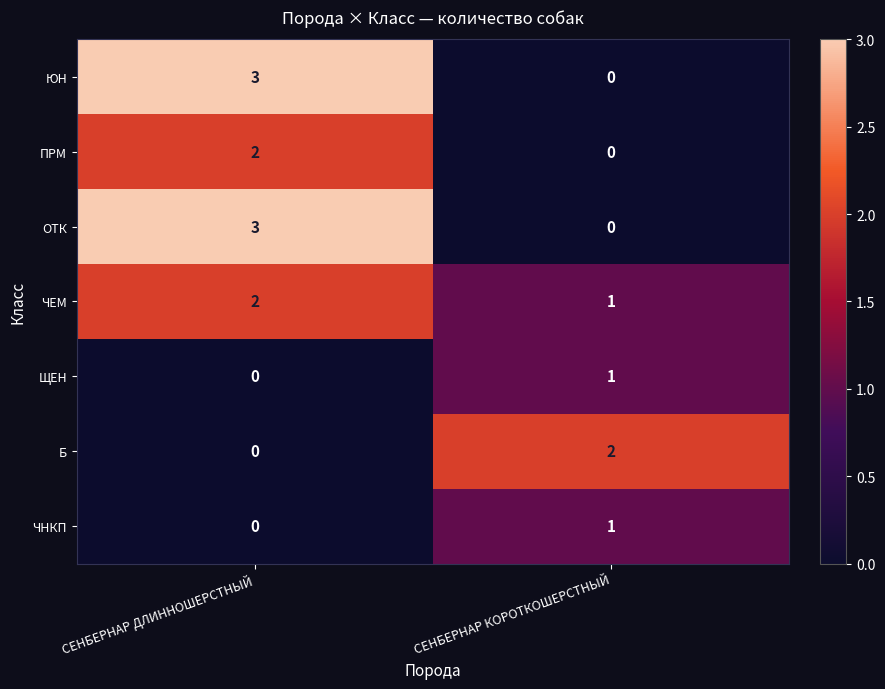

What value does the ОТК series have at СЕНБЕРНАР ДЛИННОШЕРСТНЫЙ?

3